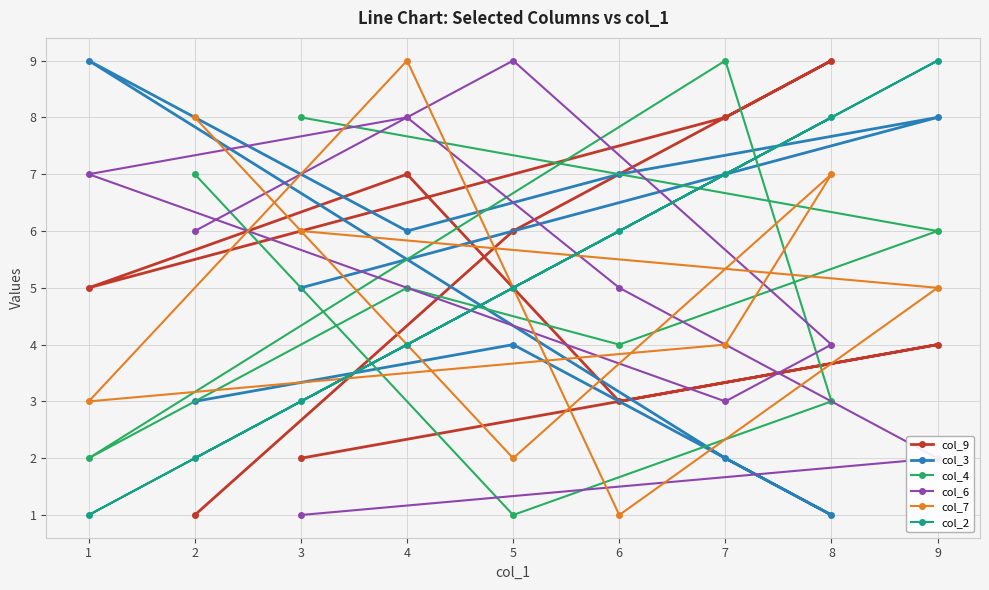

What is the sum of all col_9 values?

45